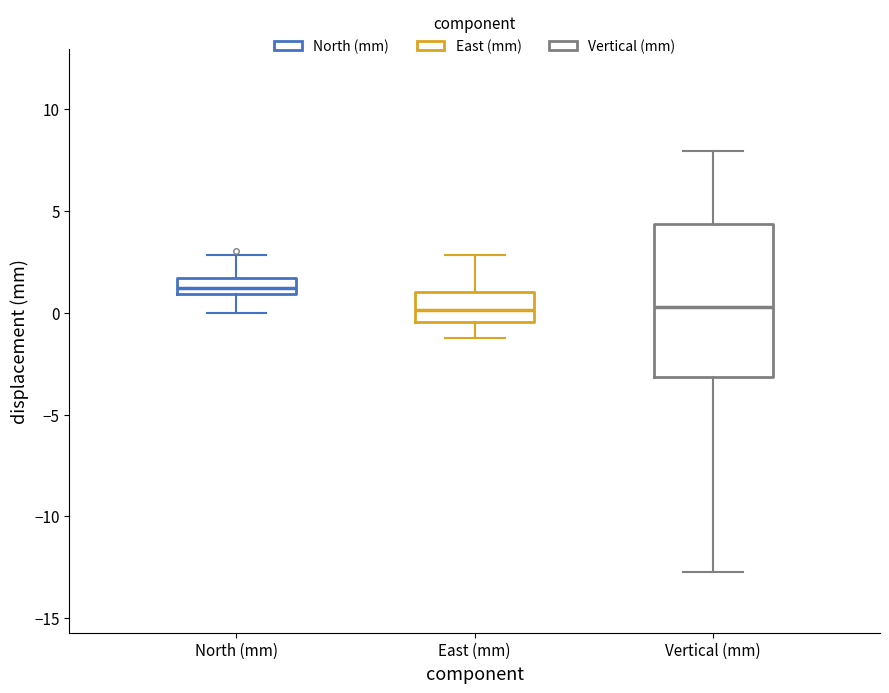

Reading left to right, read every box against the y-axis: the position of its median line, the range the box covers, and the ends of its whiskers. The values are not printed on the chart, so give them approximately, as read against the axis.

North (mm): median 1.0 (inside the box), box 1.0 to 1.5, whiskers 0.0 to 3.0
East (mm): median 0.0, box -0.5 to 1.0, whiskers -1.0 to 3.0
Vertical (mm): median 0.5, box -3.0 to 4.5, whiskers -12.5 to 8.0